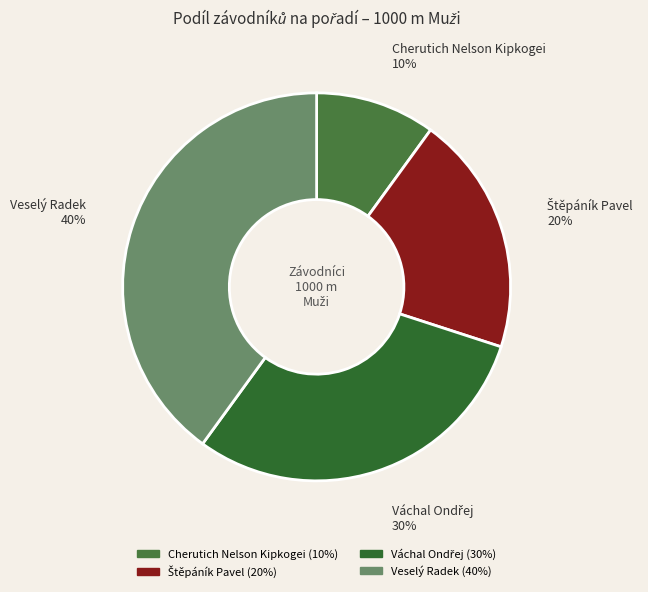

To the nearest percent, what is the difference between the largest and smallest slice percentages?

30%